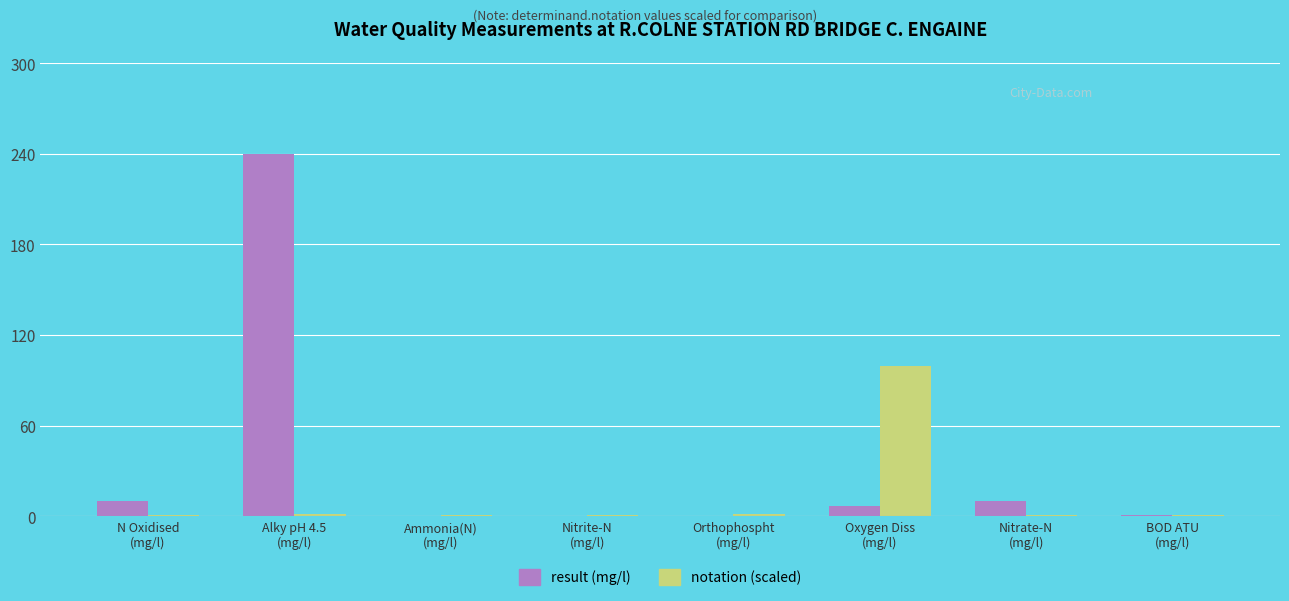

What is the sum of all result (mg/l) values?

268.1